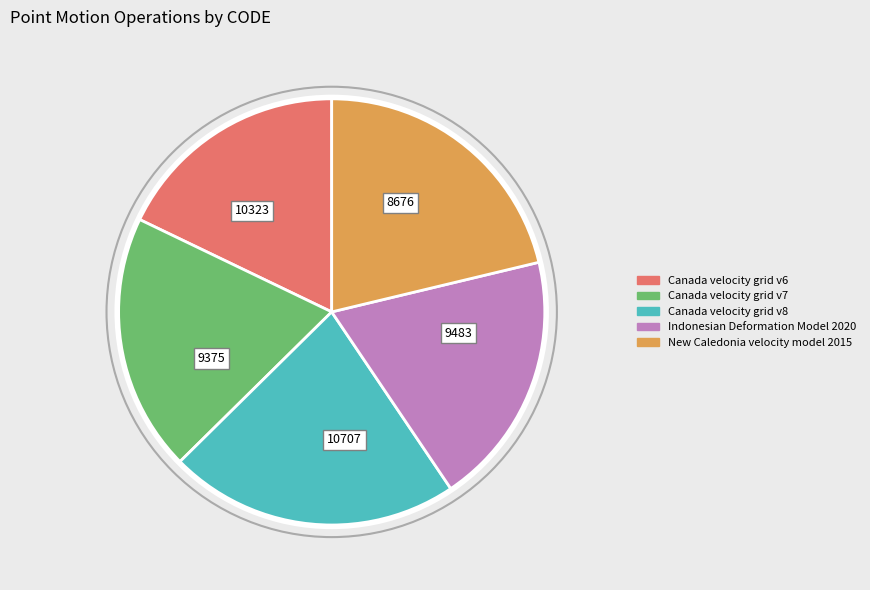

Do Indonesian Deformation Model 2020 and New Caledonia velocity model 2015 together represent more than half of the pie?

No